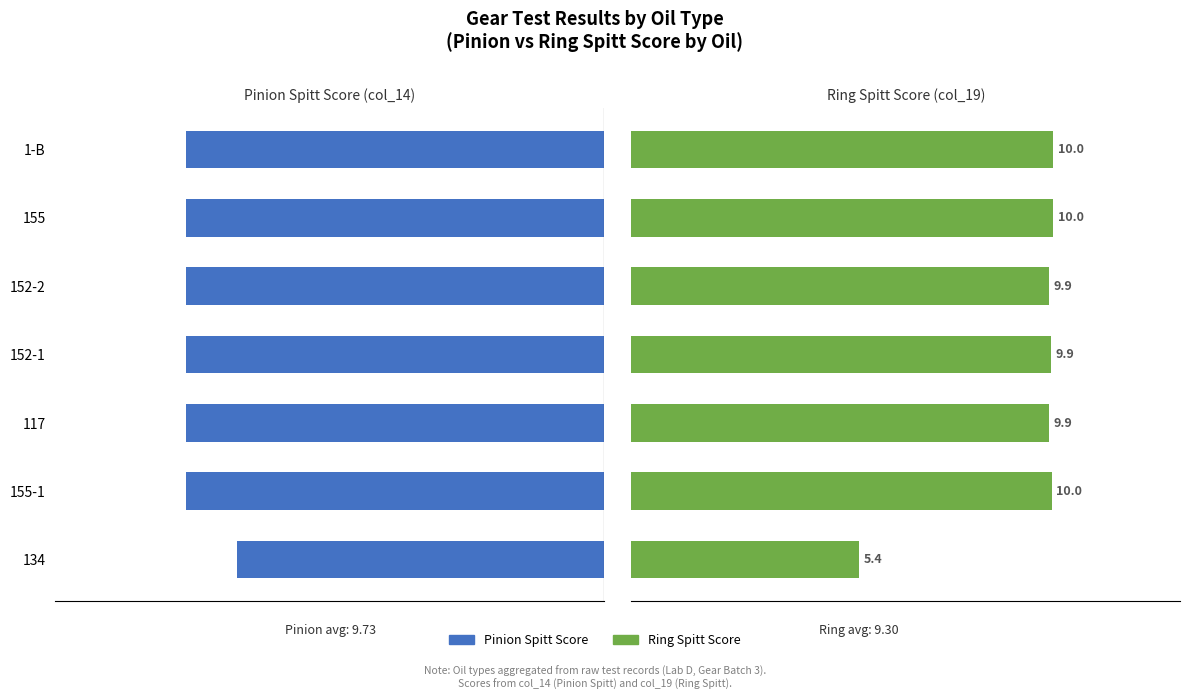

Read the Ring Spitt Score value at 155.

10.0